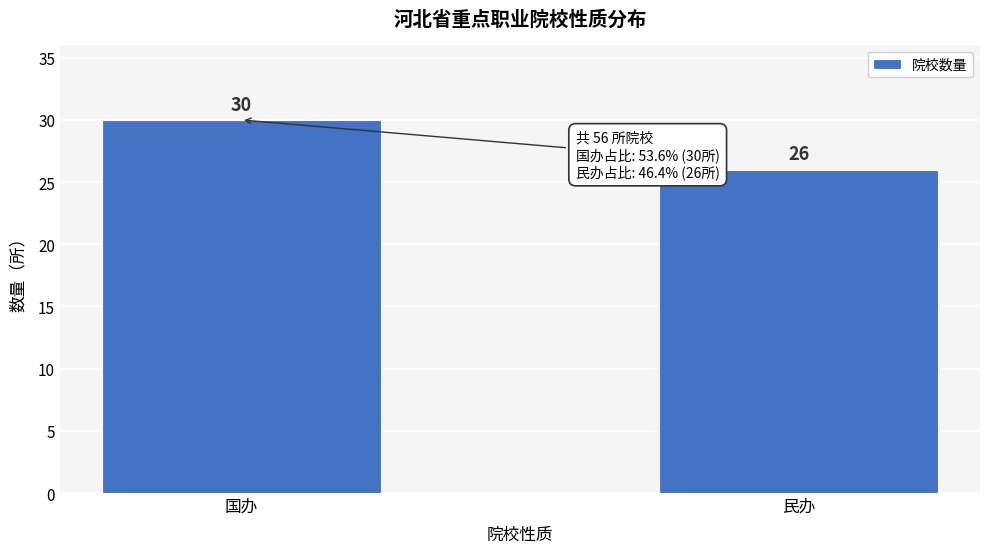

Reading left to right, extract all data points from this chart.

30	26